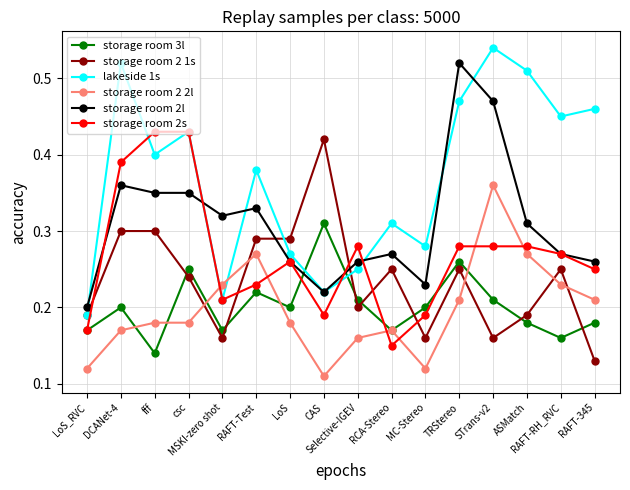

Which series has the largest range (max minus min)?

lakeside 1s